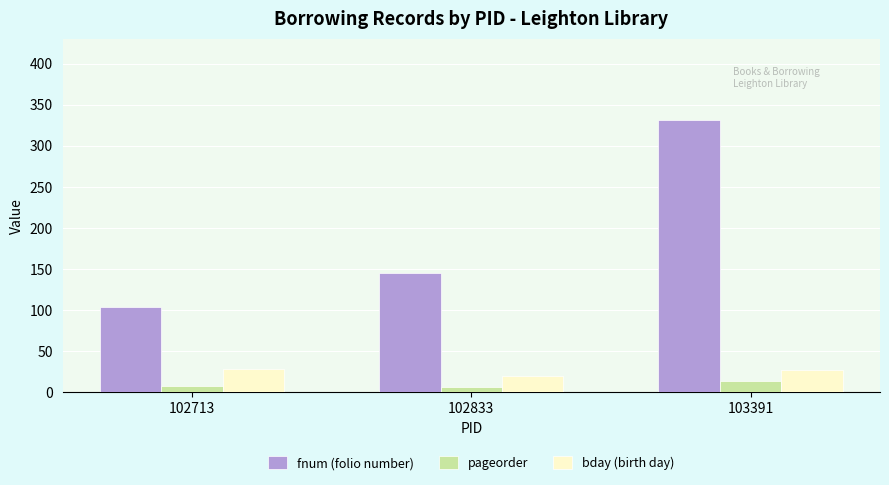

What is the minimum value for bday (birth day)?

20